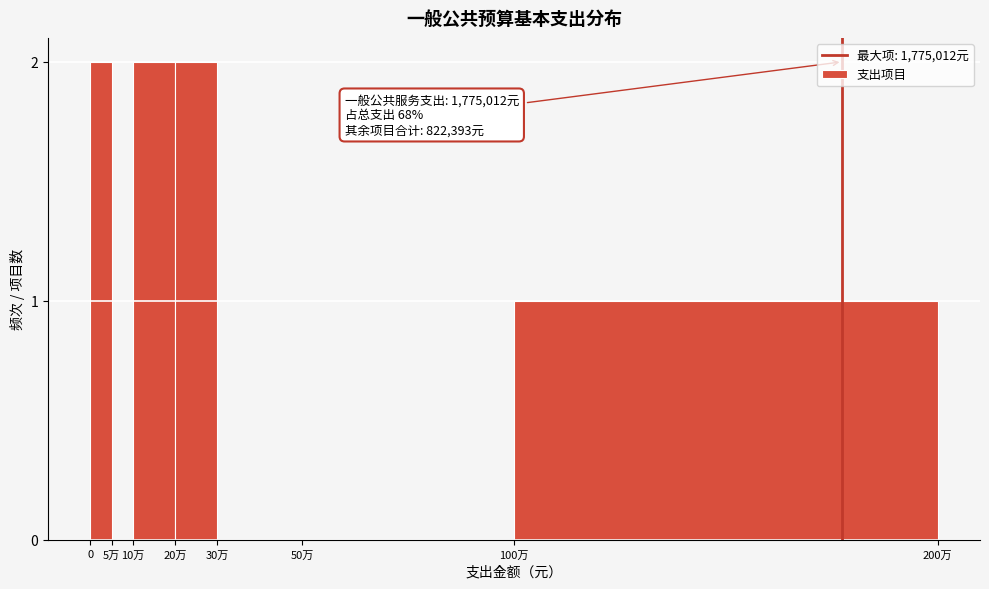

Reading left to right, transcribe all the data shown in this chart.

0=2	5万=0	10万=2	20万=2	30万=0	50万=0	100万=1